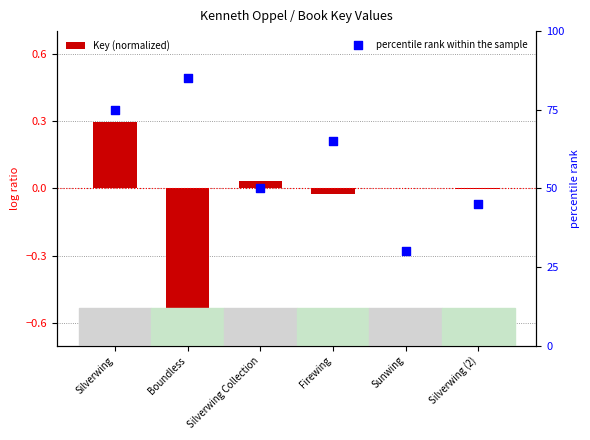

Which series reaches the maximum Y coordinate?

percentile rank within the sample